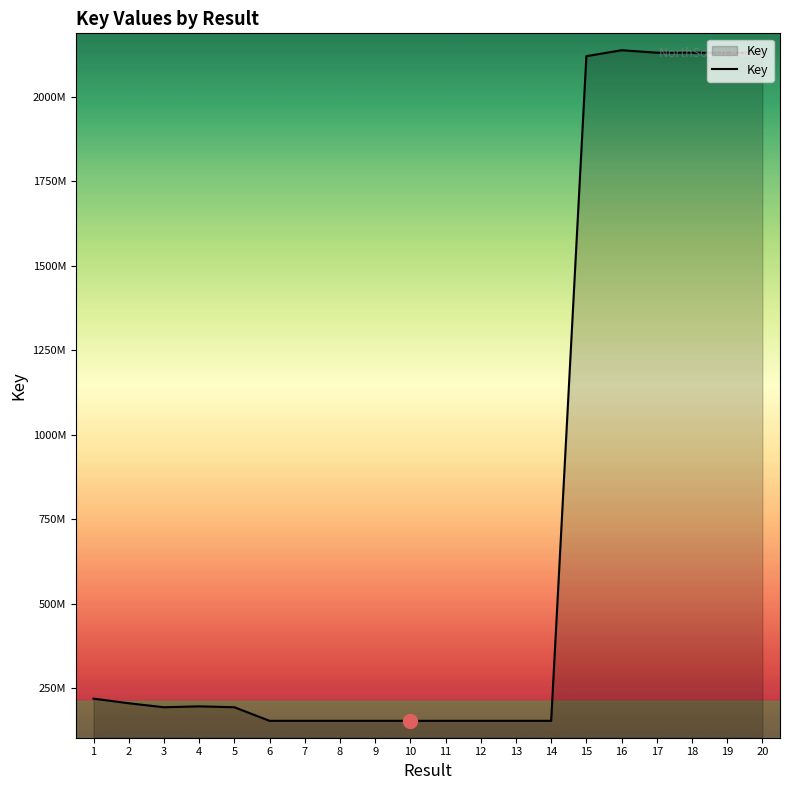

True or false: there are more than 1 points higher than both neighbors.

True